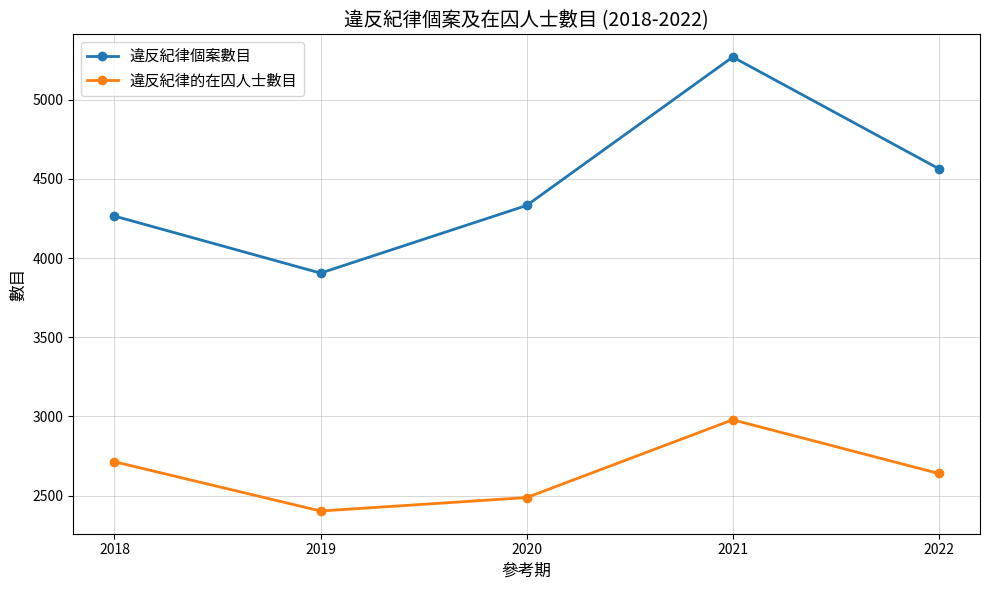

What are all the series names shown in the legend?

違反紀律個案數目, 違反紀律的在囚人士數目